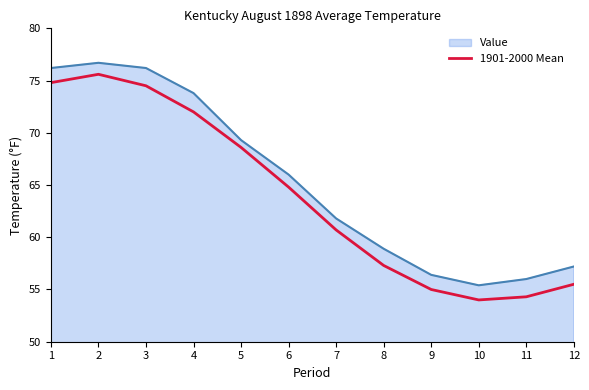

True or false: Value has a value of 15.4 at 12.

False